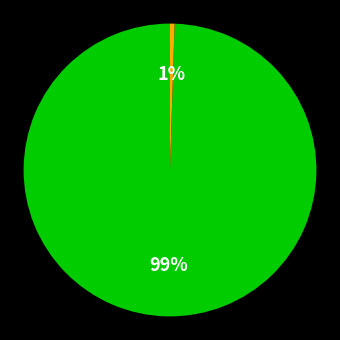

Count the number of slices in the pie.

2